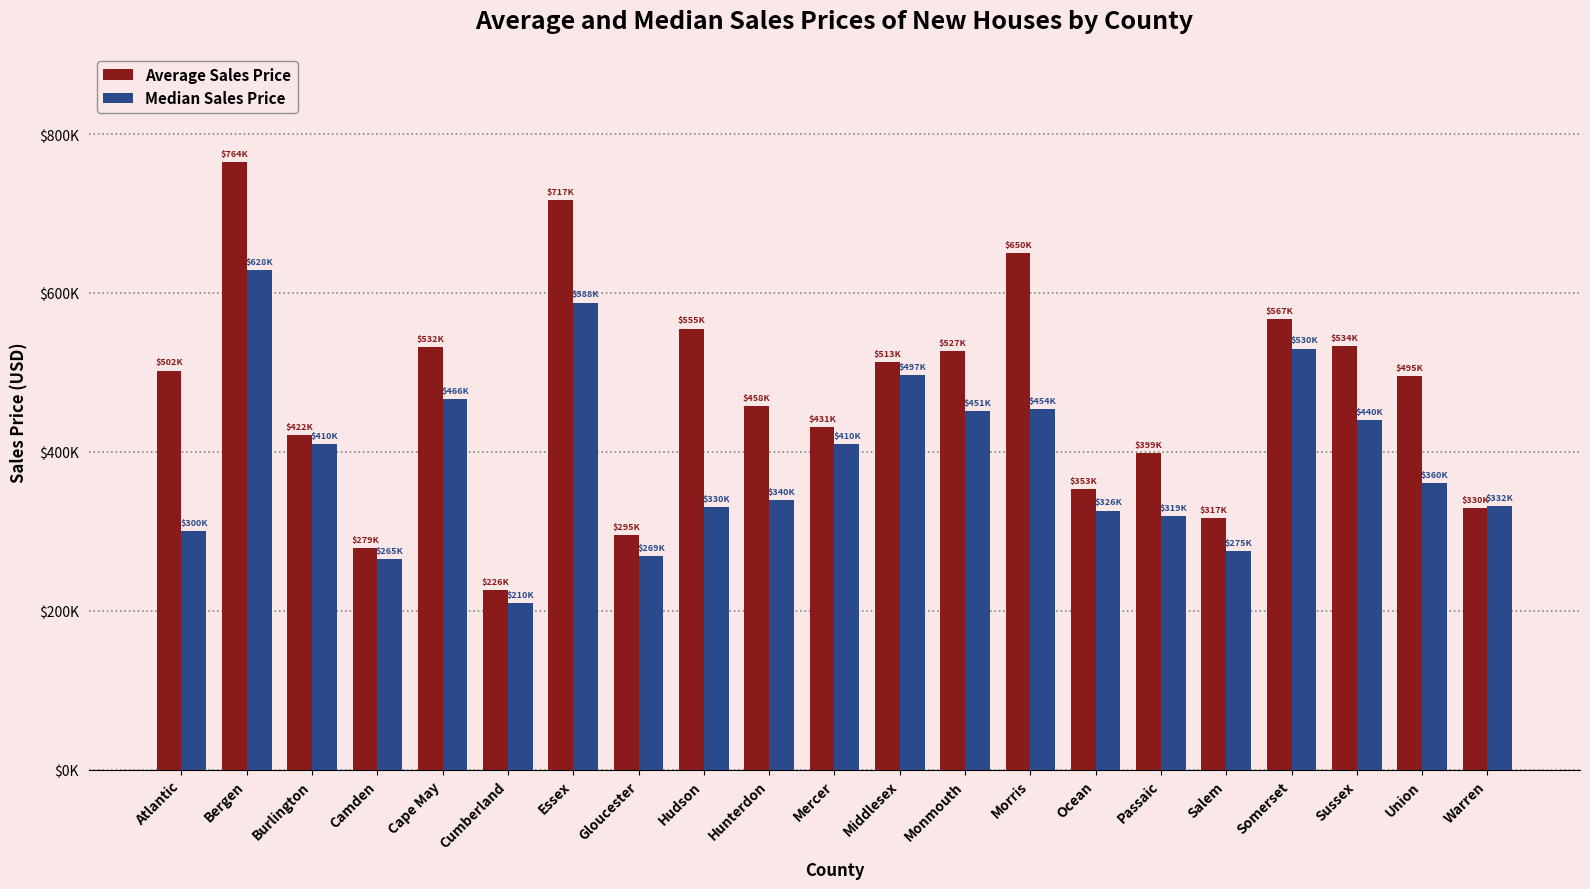

True or false: Average Sales Price has a value of 761484 at Somerset.

False